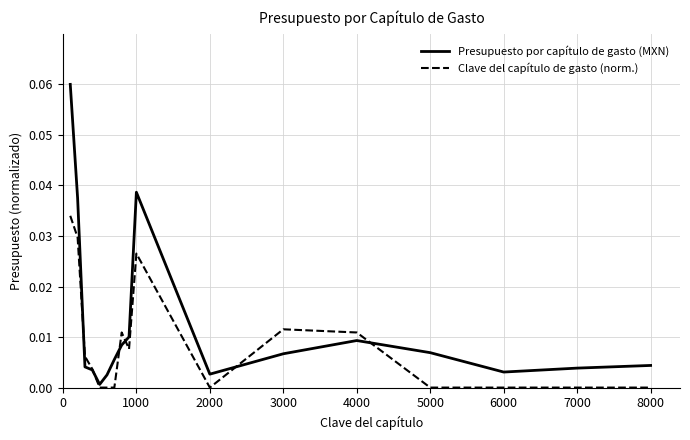

How many lines are shown in the chart?

2